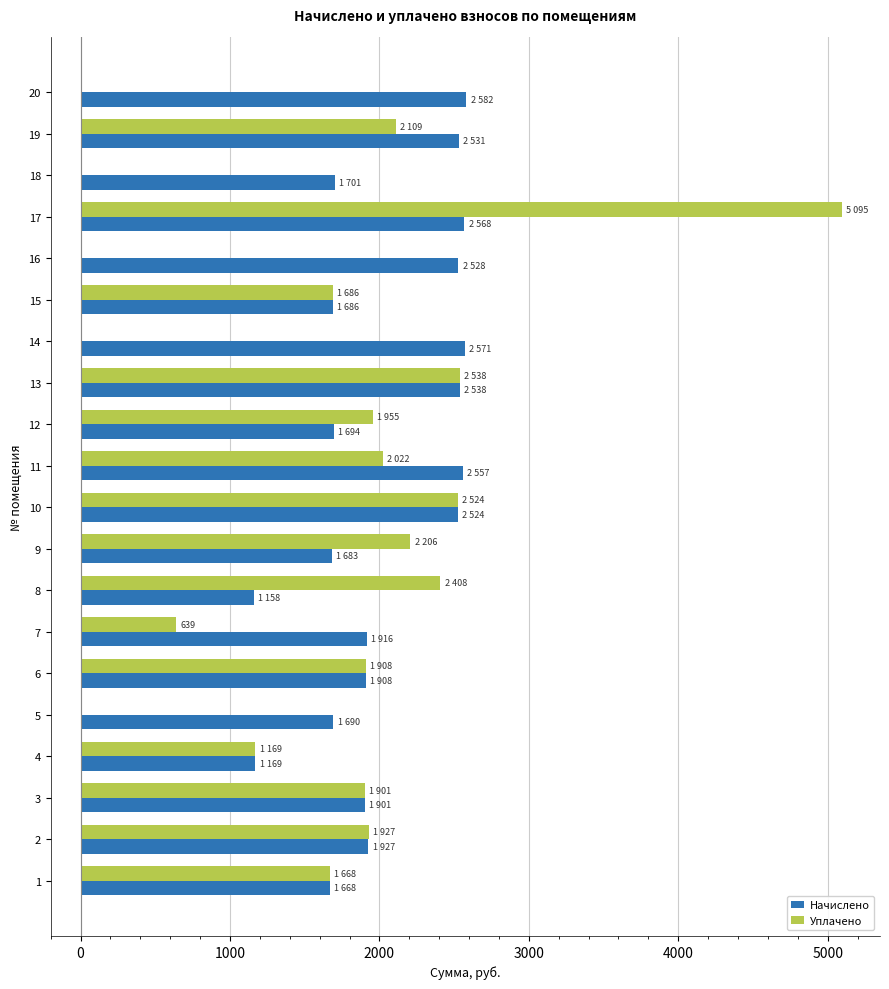

What is the maximum value shown in the chart?

5095.4